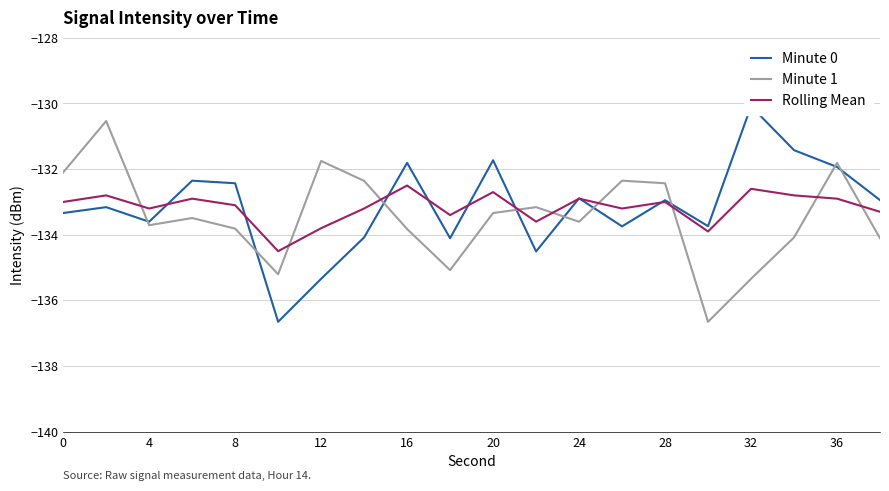

True or false: Minute 1 and Rolling Mean cross at least once.

True